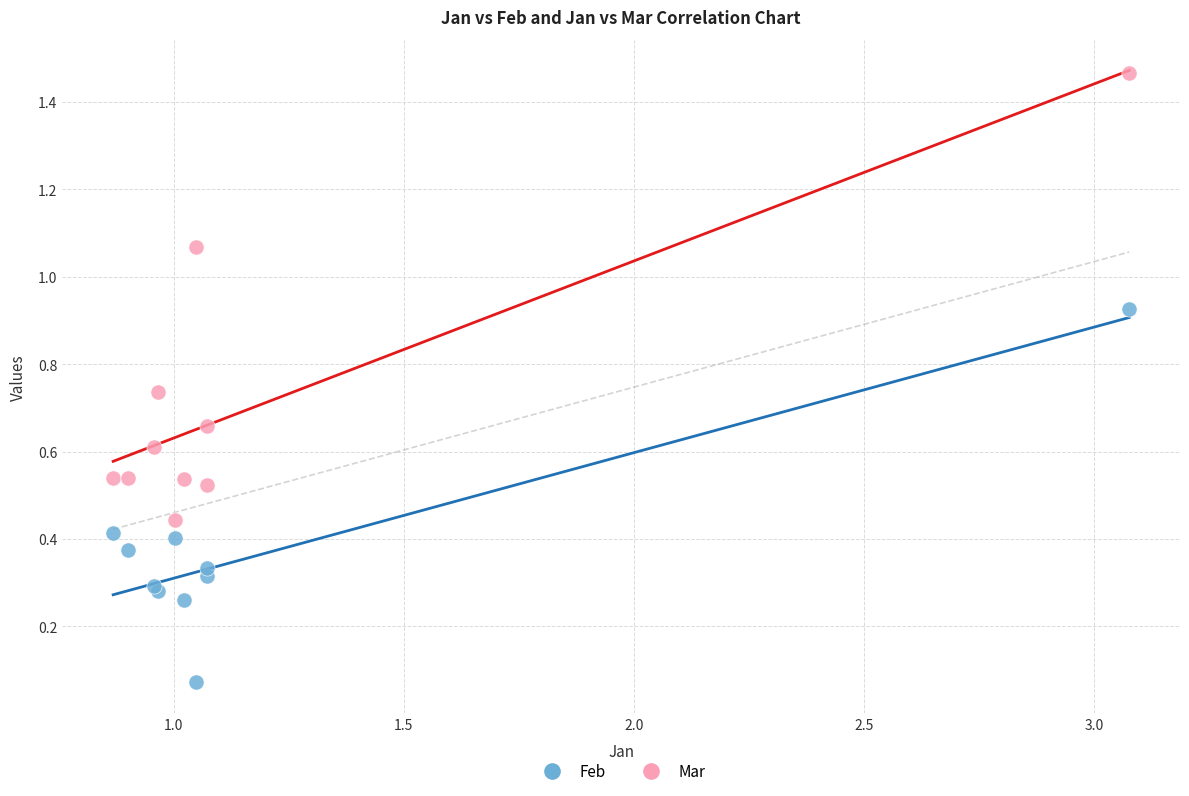

What are all the series names shown in the legend?

Feb, Mar